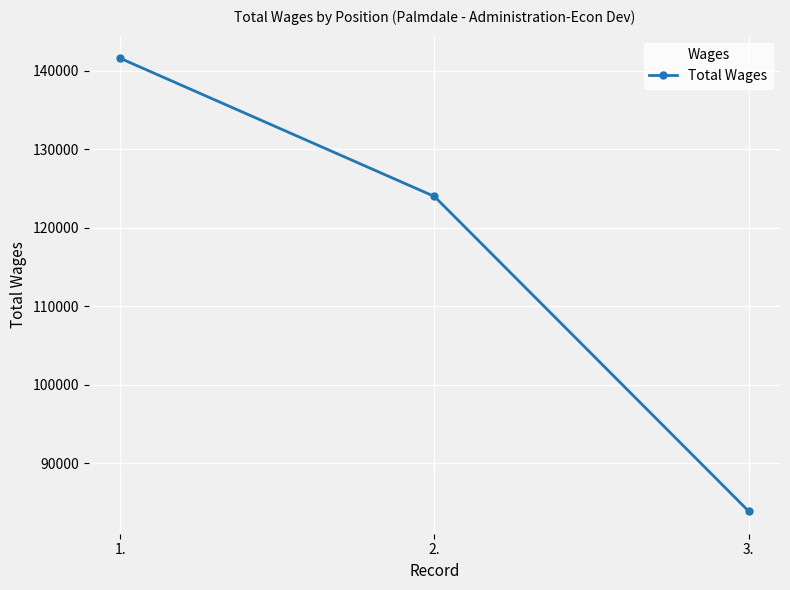

Is this an area chart (filled region under the line)?

No